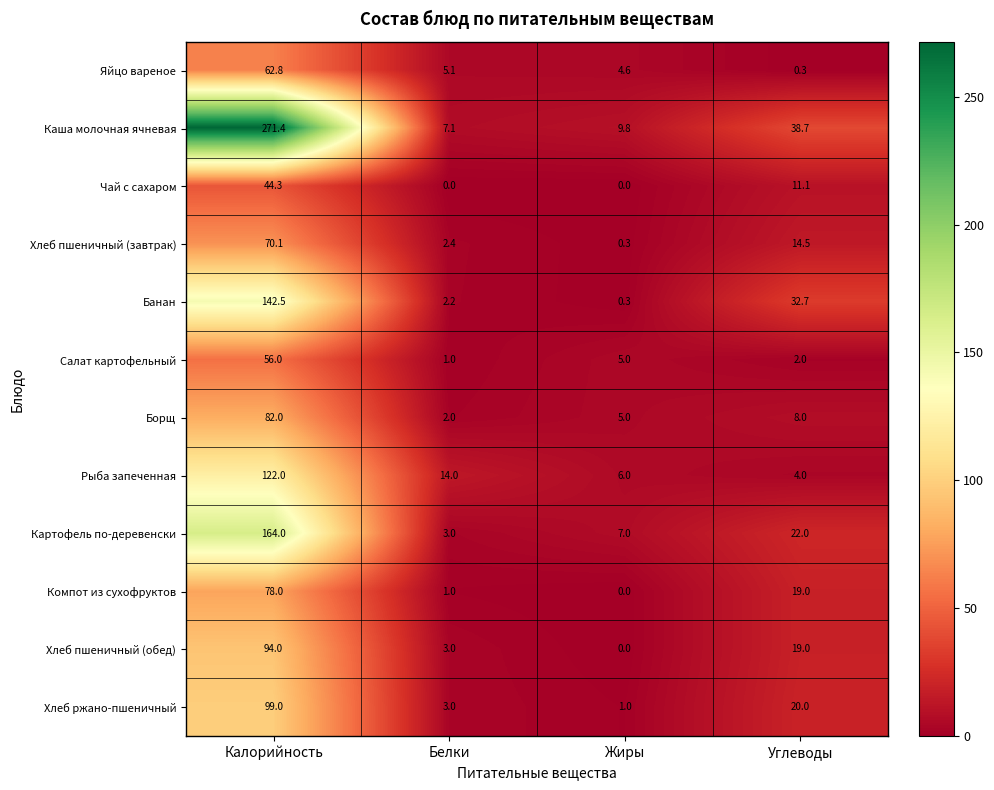

Where is Хлеб пшеничный (обед) nearest to the value 47?

Углеводы